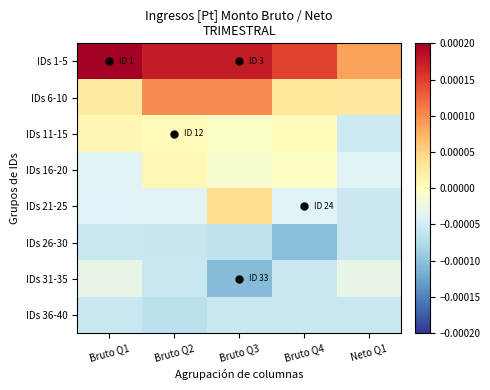

How many categories are shown in the chart?

5